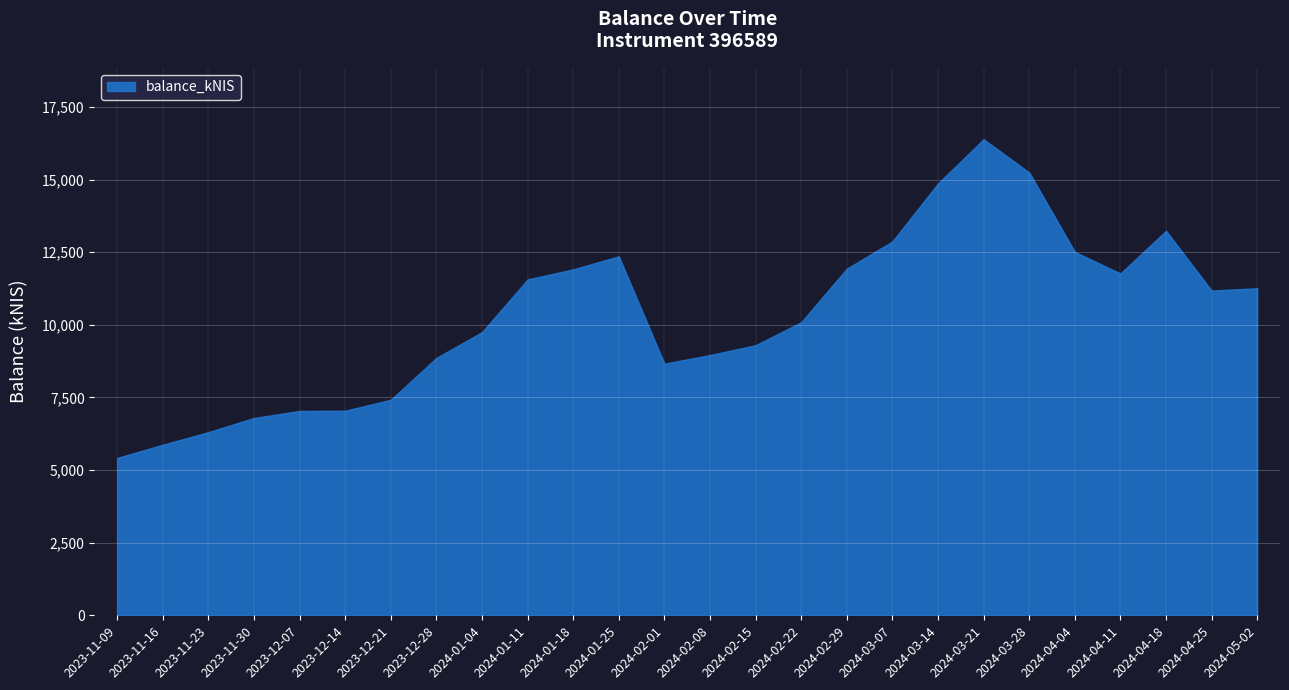

What is the minimum value shown in the chart?

5418.9